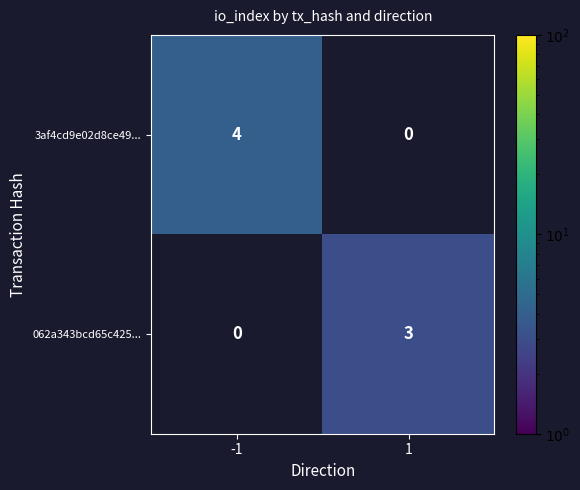

What is the minimum value shown in the chart?

3.0